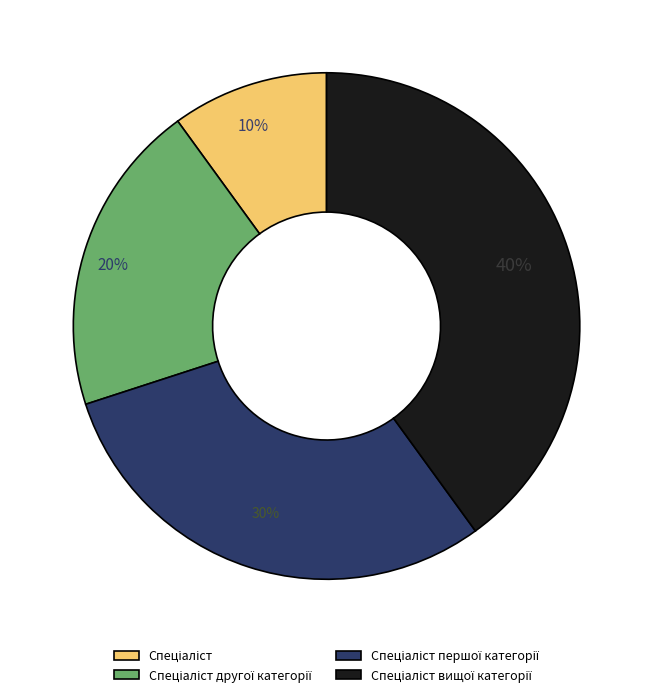

Is there any slice that represents more than half of the pie?

No